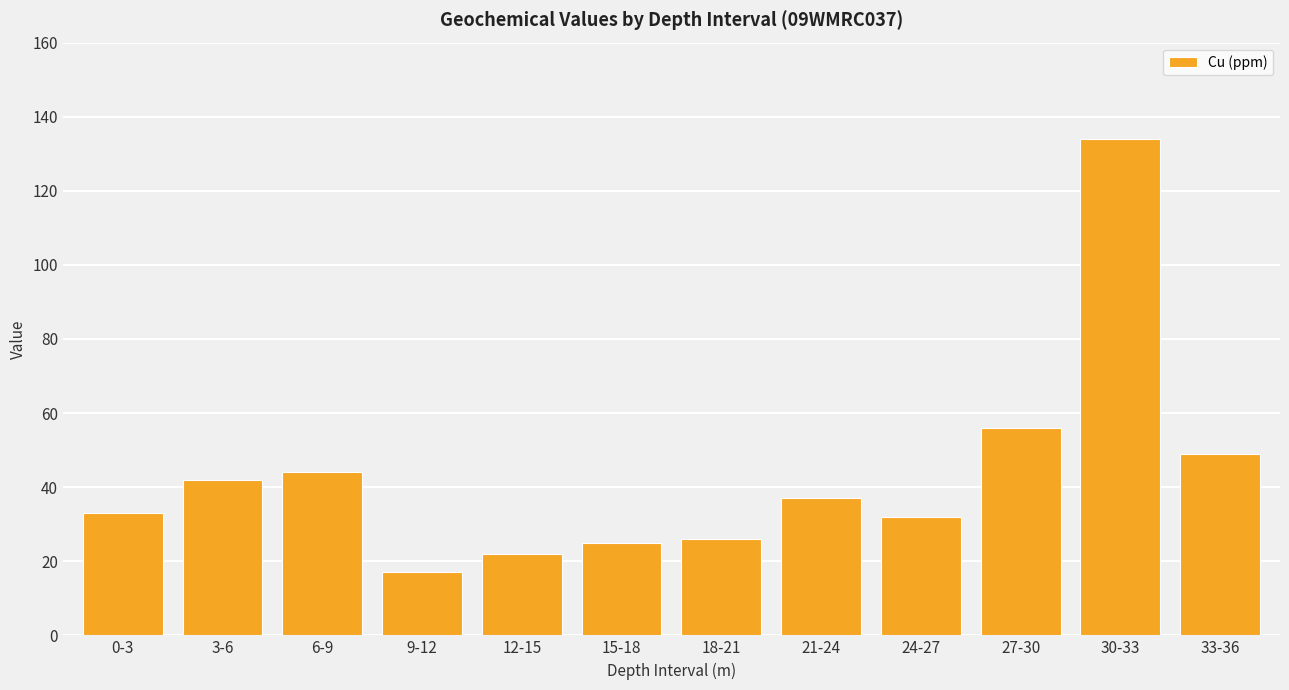

The chart shows a value of 57 at 21-24. True or false?

False